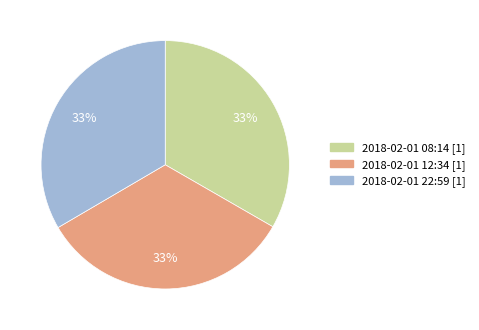

Does any single category account for the majority?

No